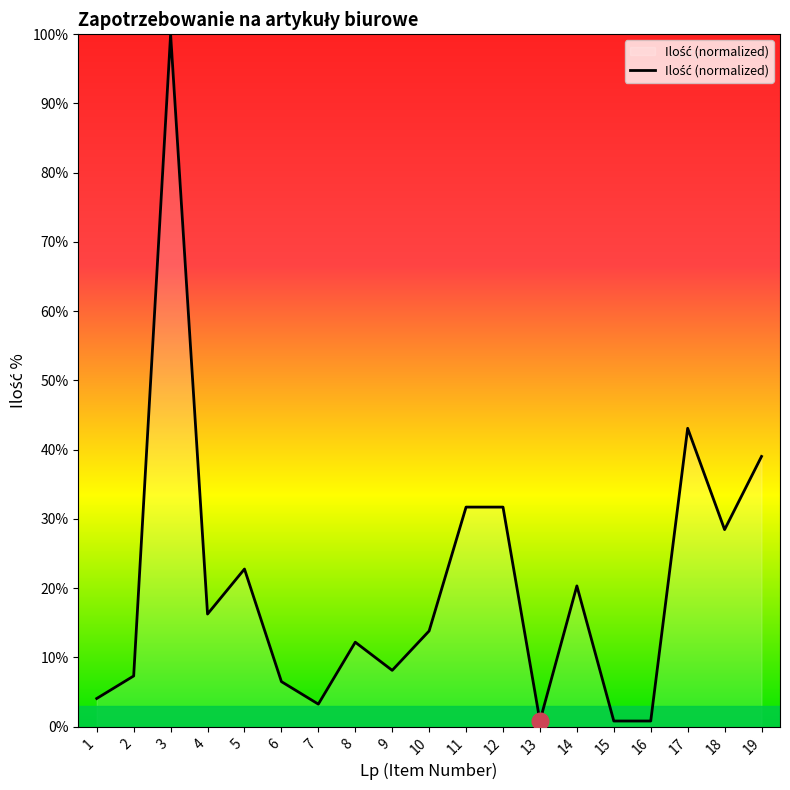

Where is the data nearest to the value 50?

17